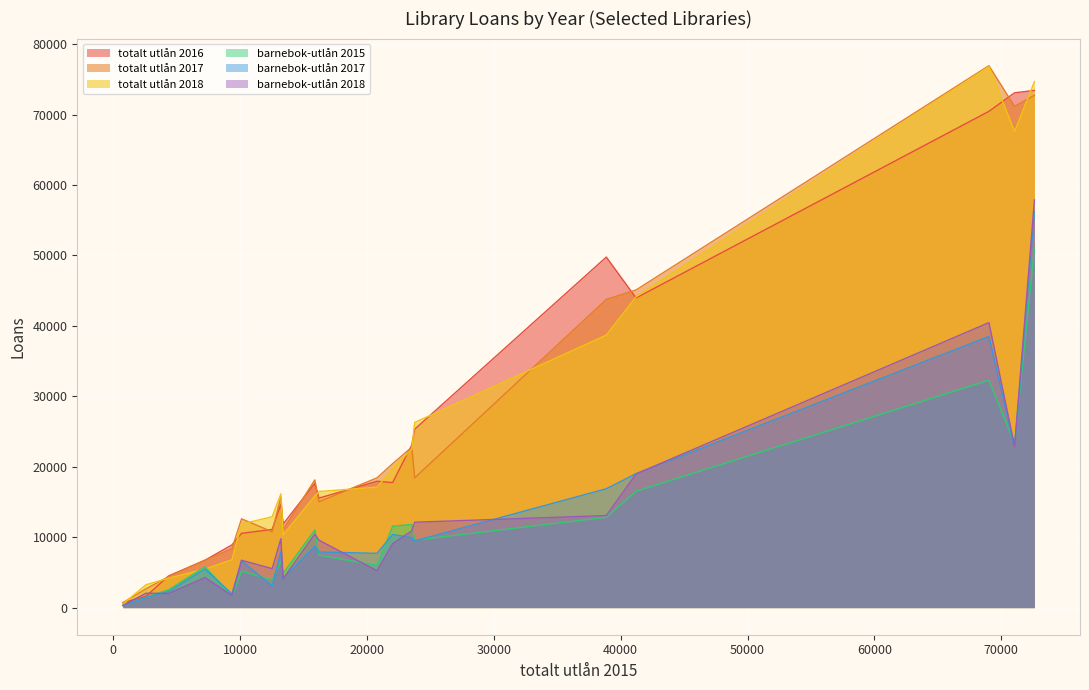

How many values in the barnebok-utlån 2018 series exceed 9575?

9